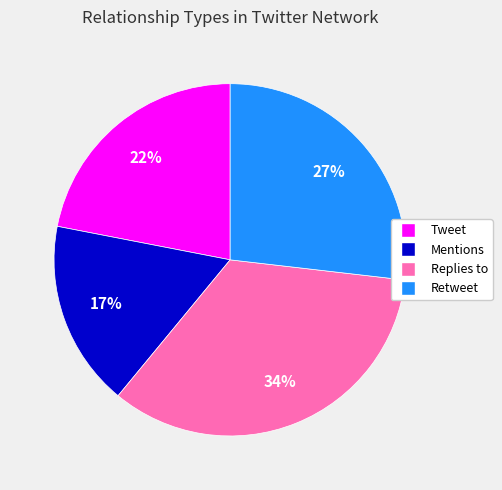

Which category has the smallest portion of the pie?

Mentions